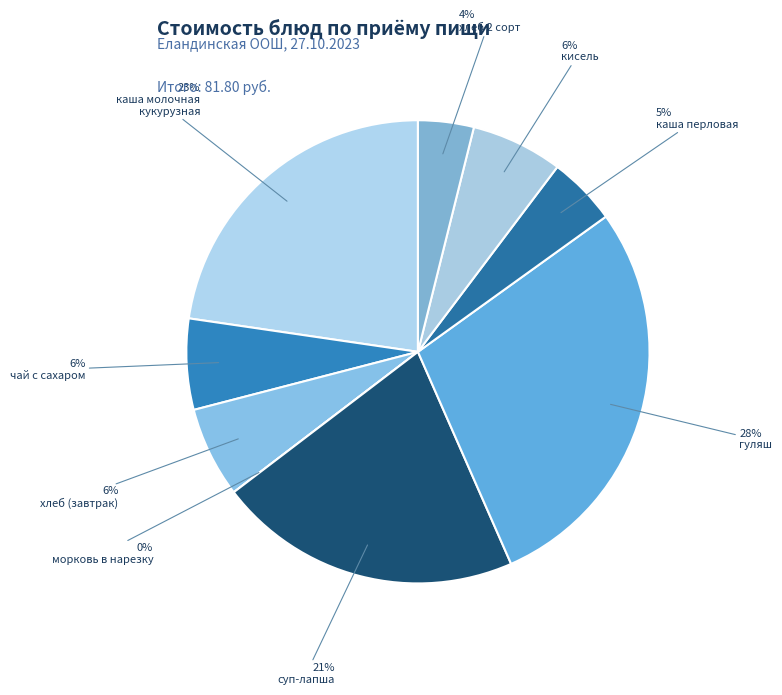

Does any single category account for the majority?

No